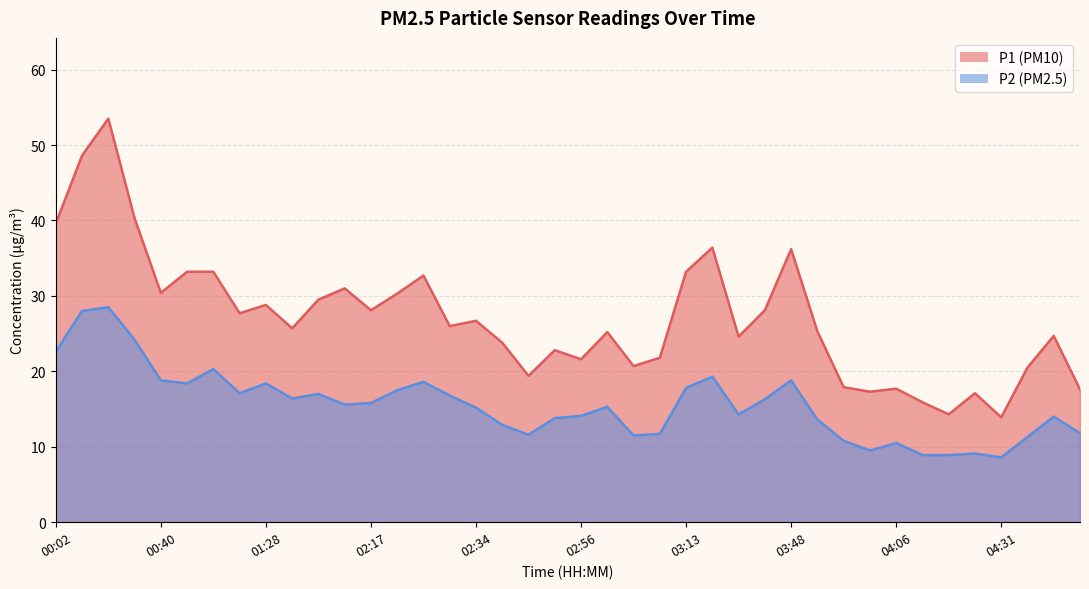

Reading right to left, list all the values displayed in this chart.

P1: 04:49=17.6	04:41=24.7	04:36=20.5	04:31=13.9	04:23=17.1	04:15=14.3	04:10=15.9	04:06=17.7	04:01=17.3	03:57=17.9	03:53=25.3	03:48=36.2	03:31=28.1	03:27=24.6	03:17=36.4	03:13=33.2	03:09=21.8	03:04=20.7	03:00=25.2	02:56=21.6	02:51=22.8	02:47=19.4	02:43=23.8	02:34=26.7	02:29=26.0	02:25=32.7	02:21=30.3	02:17=28.1	02:12=31.0	01:36=29.5	01:32=25.7	01:28=28.8	01:23=27.7	01:19=33.2	01:10=33.2	00:40=30.4	00:31=40.3	00:14=53.5	00:06=48.6	00:02=39.6
P2: 04:49=11.8	04:41=14.0	04:36=11.3	04:31=8.6	04:23=9.1	04:15=8.9	04:10=8.9	04:06=10.5	04:01=9.5	03:57=10.8	03:53=13.6	03:48=18.8	03:31=16.3	03:27=14.3	03:17=19.3	03:13=17.8	03:09=11.7	03:04=11.5	03:00=15.3	02:56=14.1	02:51=13.8	02:47=11.6	02:43=12.9	02:34=15.2	02:29=16.8	02:25=18.6	02:21=17.5	02:17=15.8	02:12=15.6	01:36=17.0	01:32=16.4	01:28=18.4	01:23=17.1	01:19=20.3	01:10=18.4	00:40=18.8	00:31=24.2	00:14=28.5	00:06=28.0	00:02=22.6